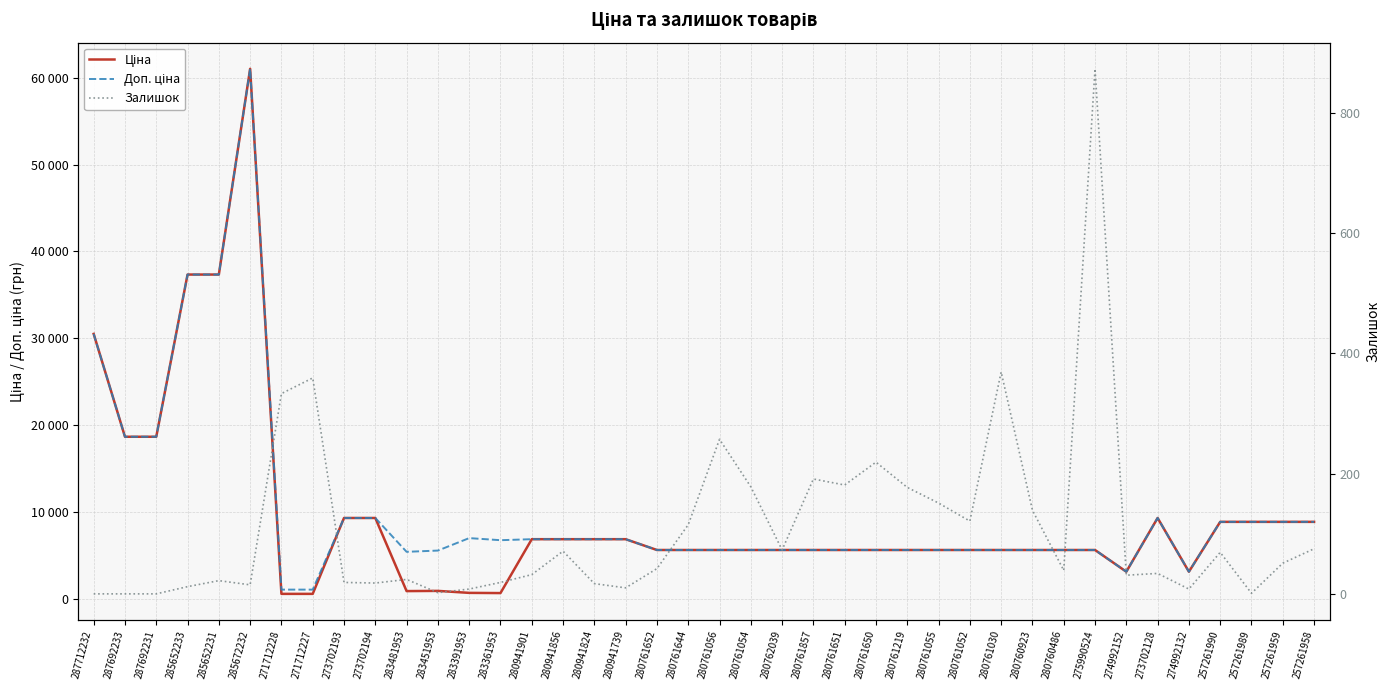

Is it true that Ціна equals 5636.0 at 280761056?

True